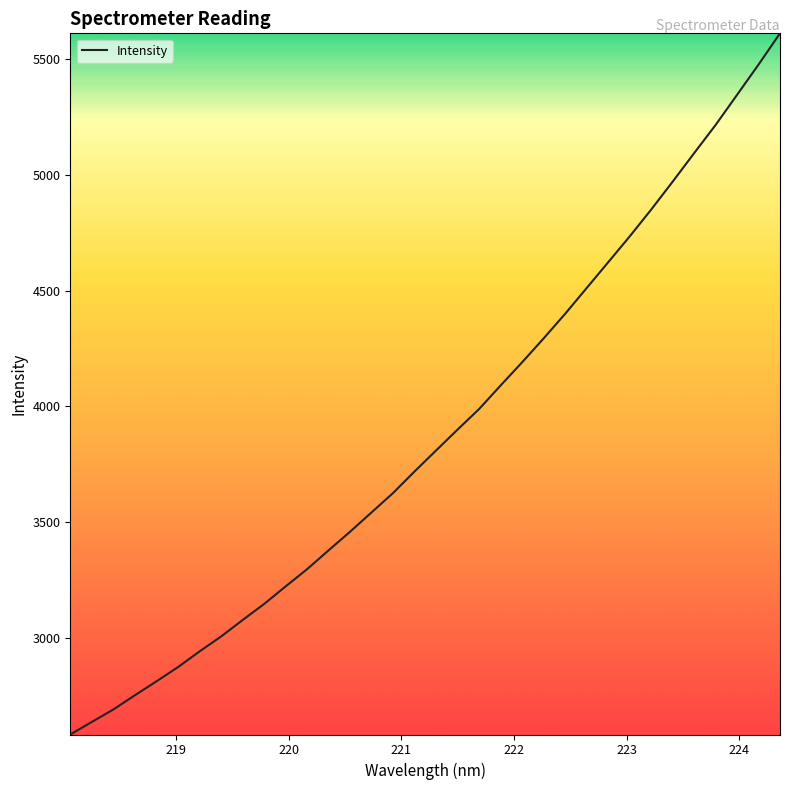

What is the minimum value shown in the chart?

2581.9